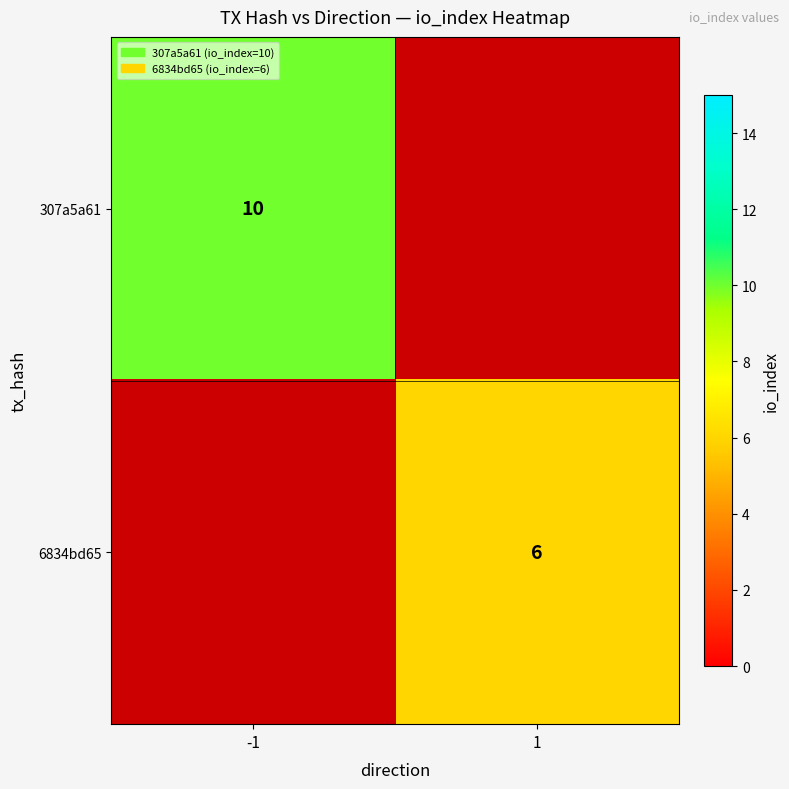

The 307a5a61 series shows 6 at -1. True or false?

False